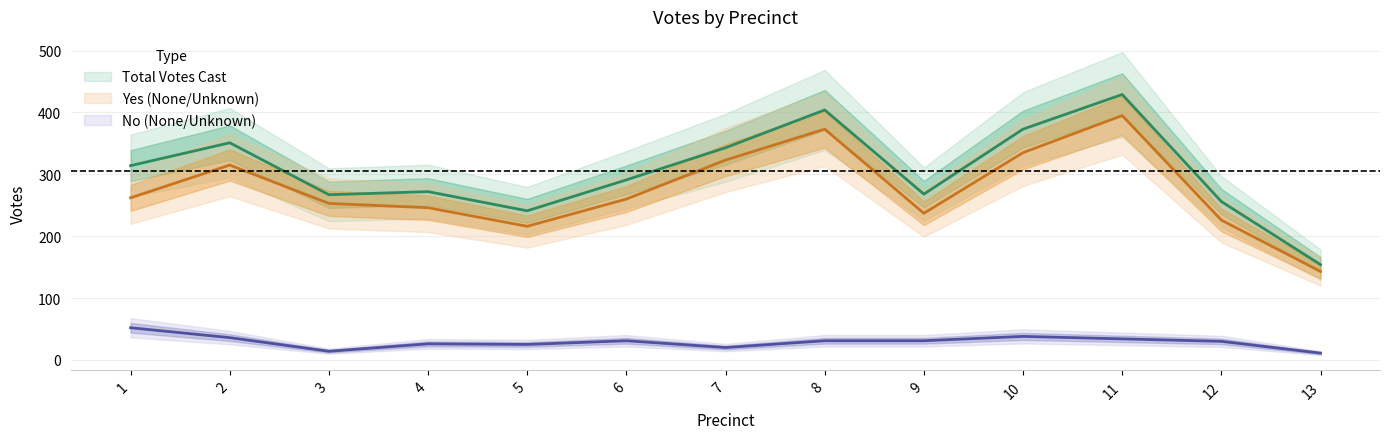

Reading left to right, transcribe all the data shown in this chart.

Yes: 262	315	253	246	216	260	323	373	237	335	395	226	143
No: 52	36	14	26	25	31	20	31	31	38	34	30	11
Total Votes Cast: 314	351	267	272	241	291	343	404	268	373	429	256	154